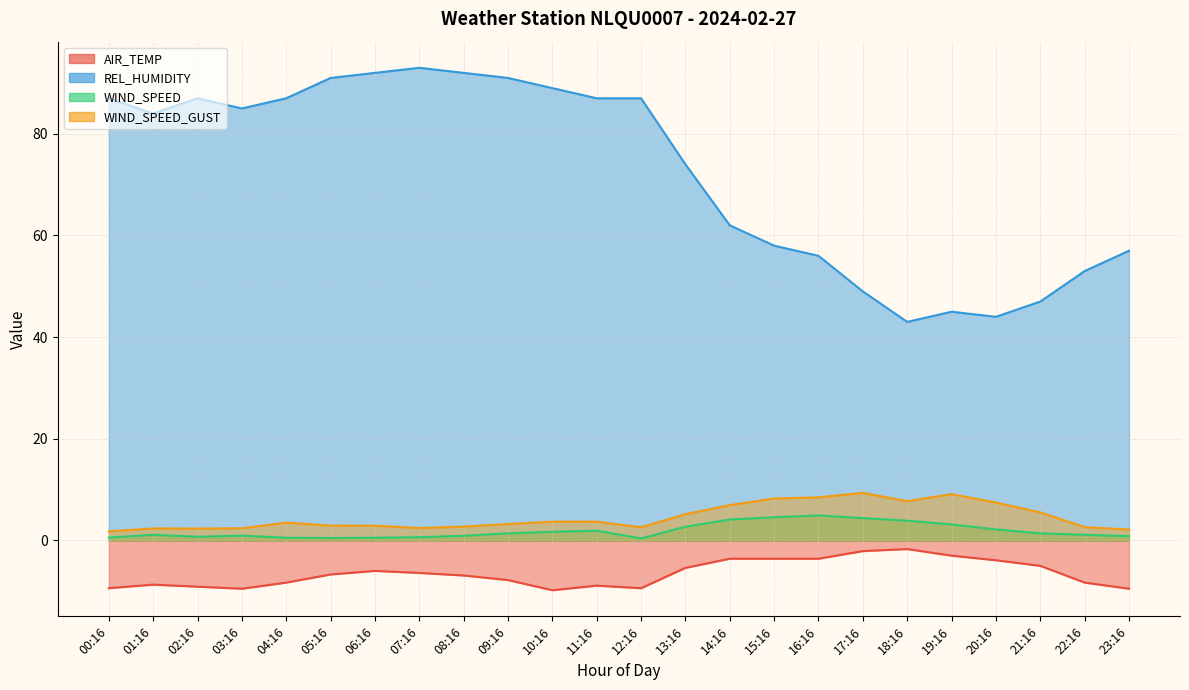

What is the label of the 20th point from the left?

19:16